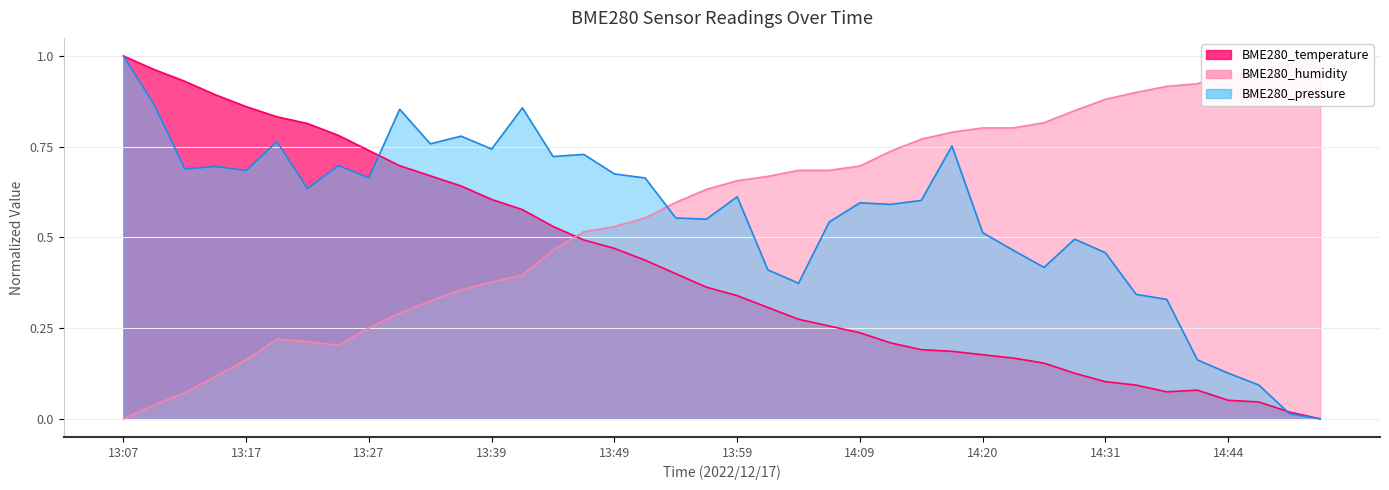

Which has a higher value, 14:36 or 13:22?

13:22